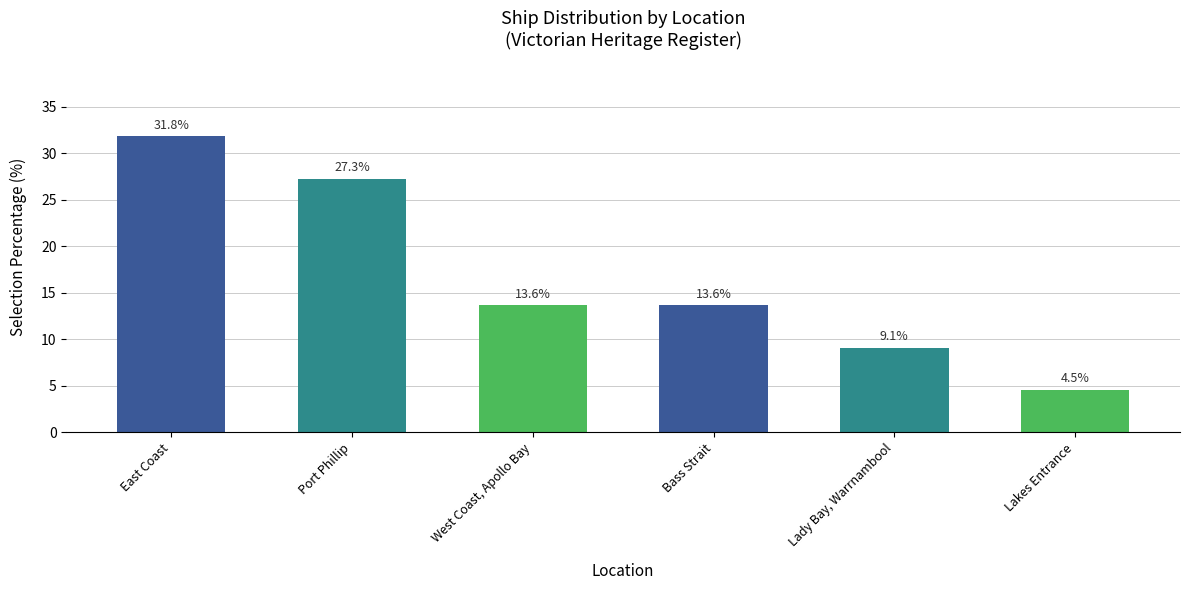

Between Lady Bay, Warrnambool and East Coast, which is larger?

East Coast